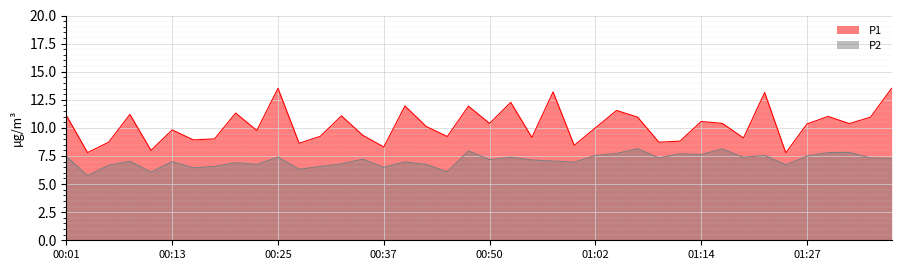

What are all the series names shown in the legend?

P1, P2